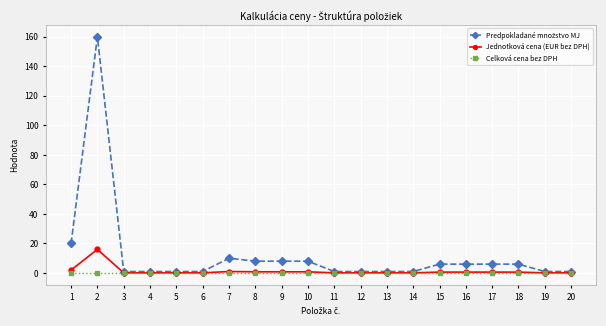

At which category does Jednotková cena (EUR bez DPH) reach its first local peak?

2